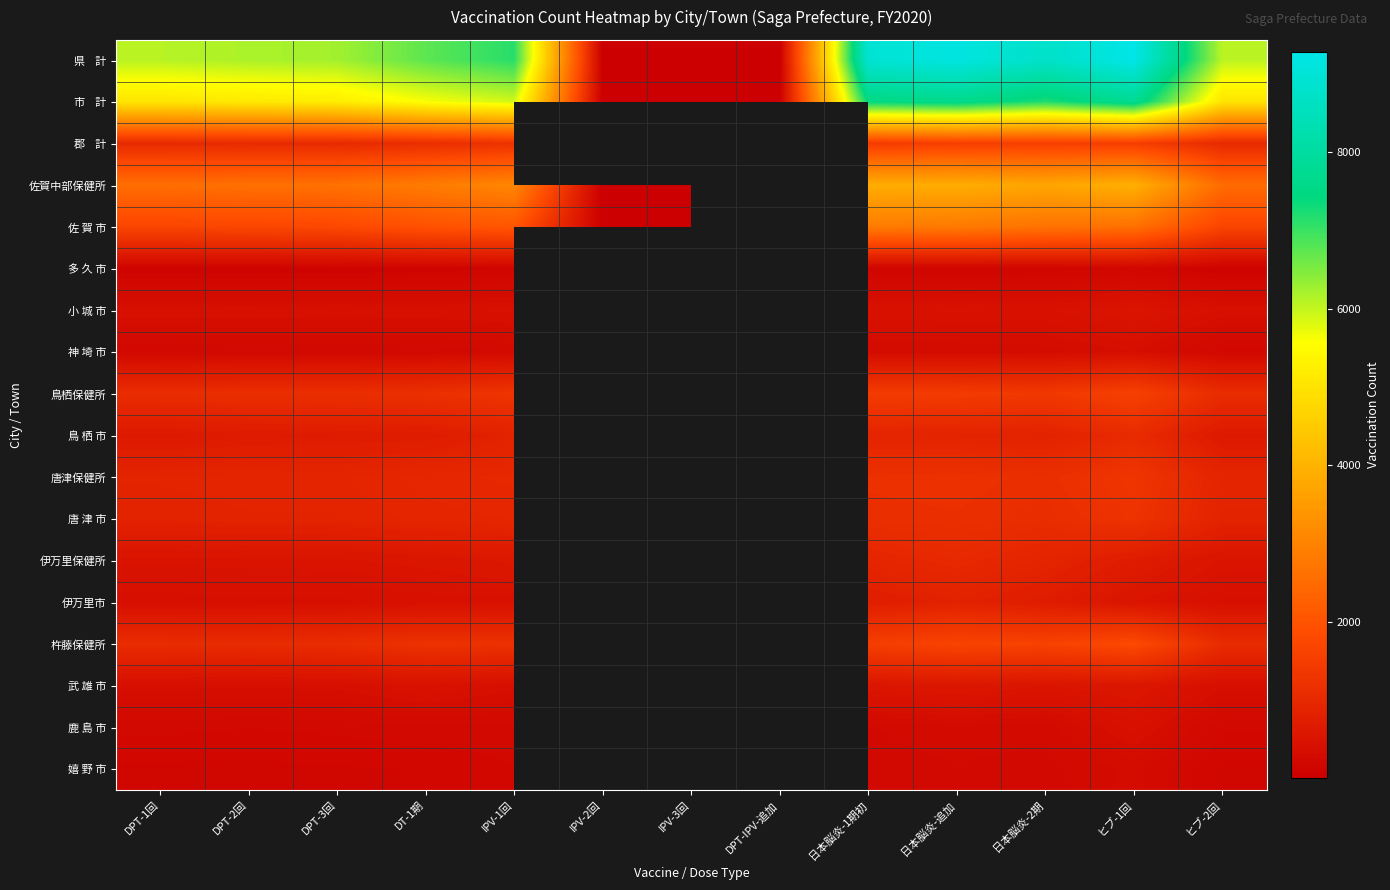

Is it true that 伊万里保健所 equals 865.0 at ヒブ-2回?

False